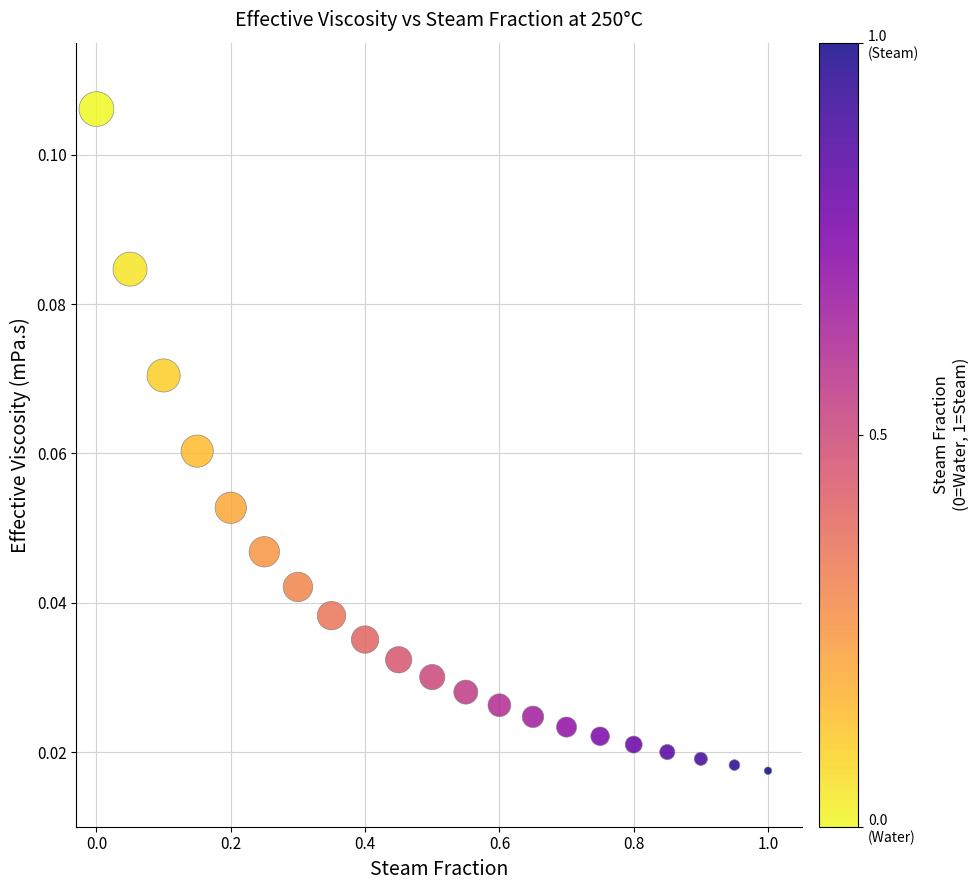

What is the range of X values (max minus min)?

1.0